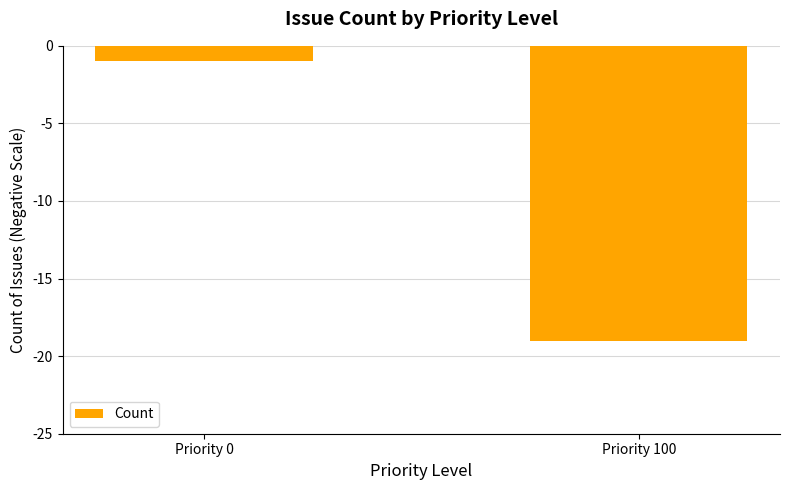

List the labels in order of value, largest first.

Priority 0, Priority 100